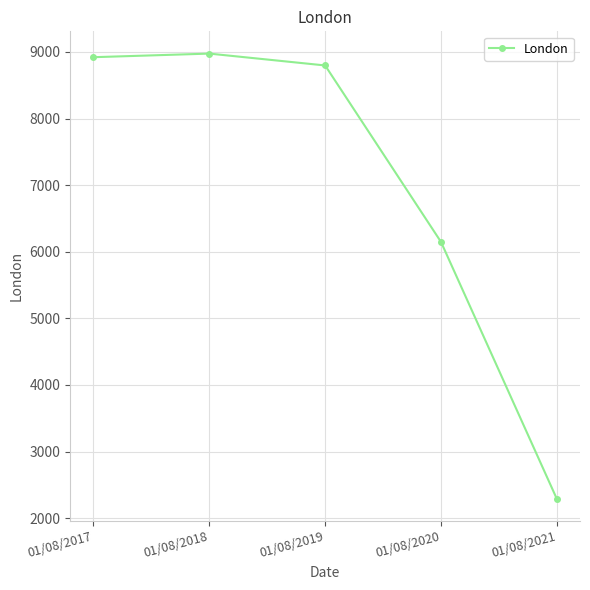

What is the sum of the values at 01/08/2019 and 01/08/2021?

11087